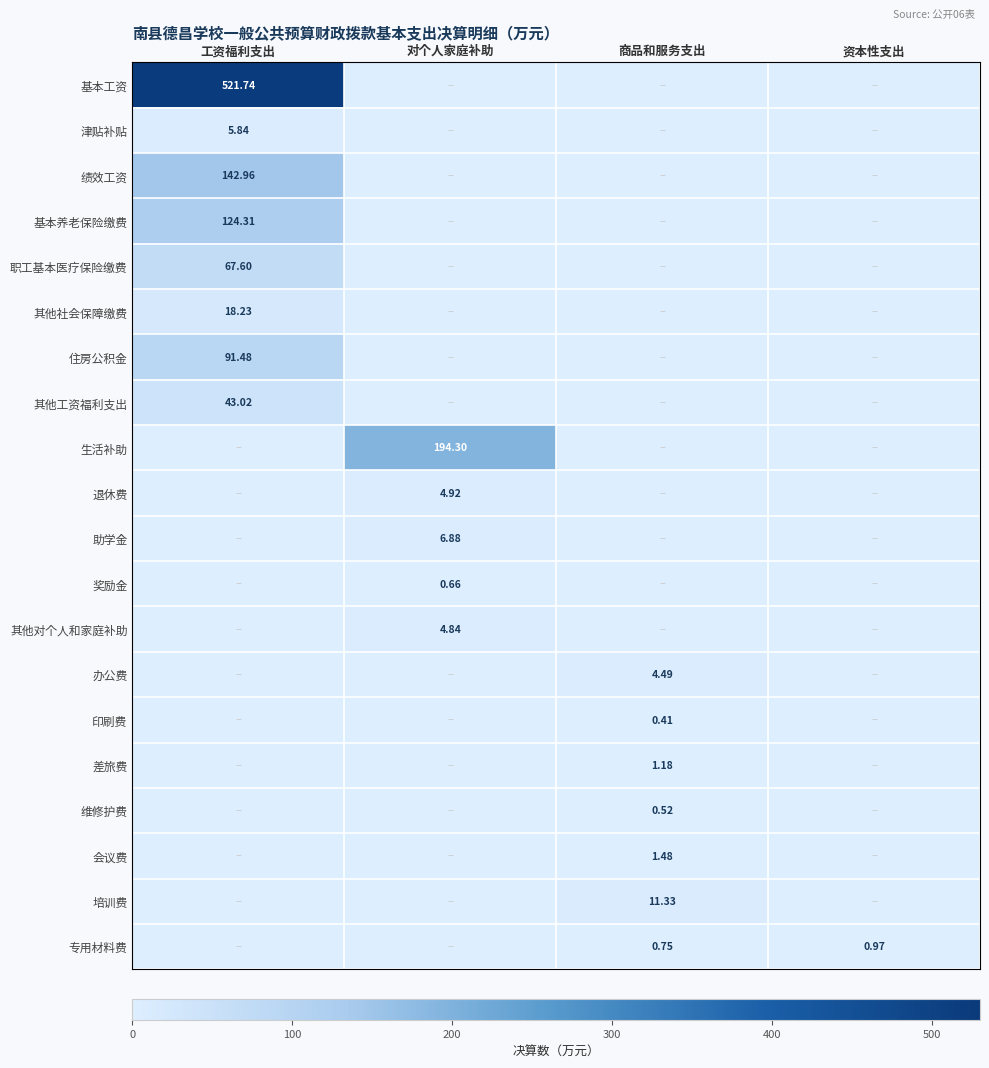

List the series in order of their peak value, lowest first.

印刷费, 维修护费, 奖励金, 专用材料费, 差旅费, 会议费, 办公费, 其他对个人和家庭补助, 退休费, 津贴补贴, 助学金, 培训费, 其他社会保障缴费, 其他工资福利支出, 职工基本医疗保险缴费, 住房公积金, 基本养老保险缴费, 绩效工资, 生活补助, 基本工资